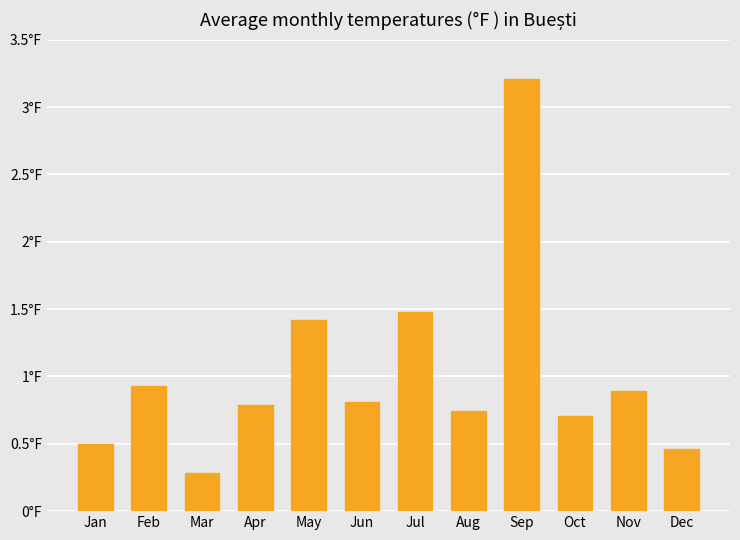

Reading left to right, what are all the values shown in this chart?

Jan=0.5	Feb=0.9	Mar=0.3	Apr=0.8	May=1.4	Jun=0.8	Jul=1.5	Aug=0.7	Sep=3.2	Oct=0.7	Nov=0.9	Dec=0.5